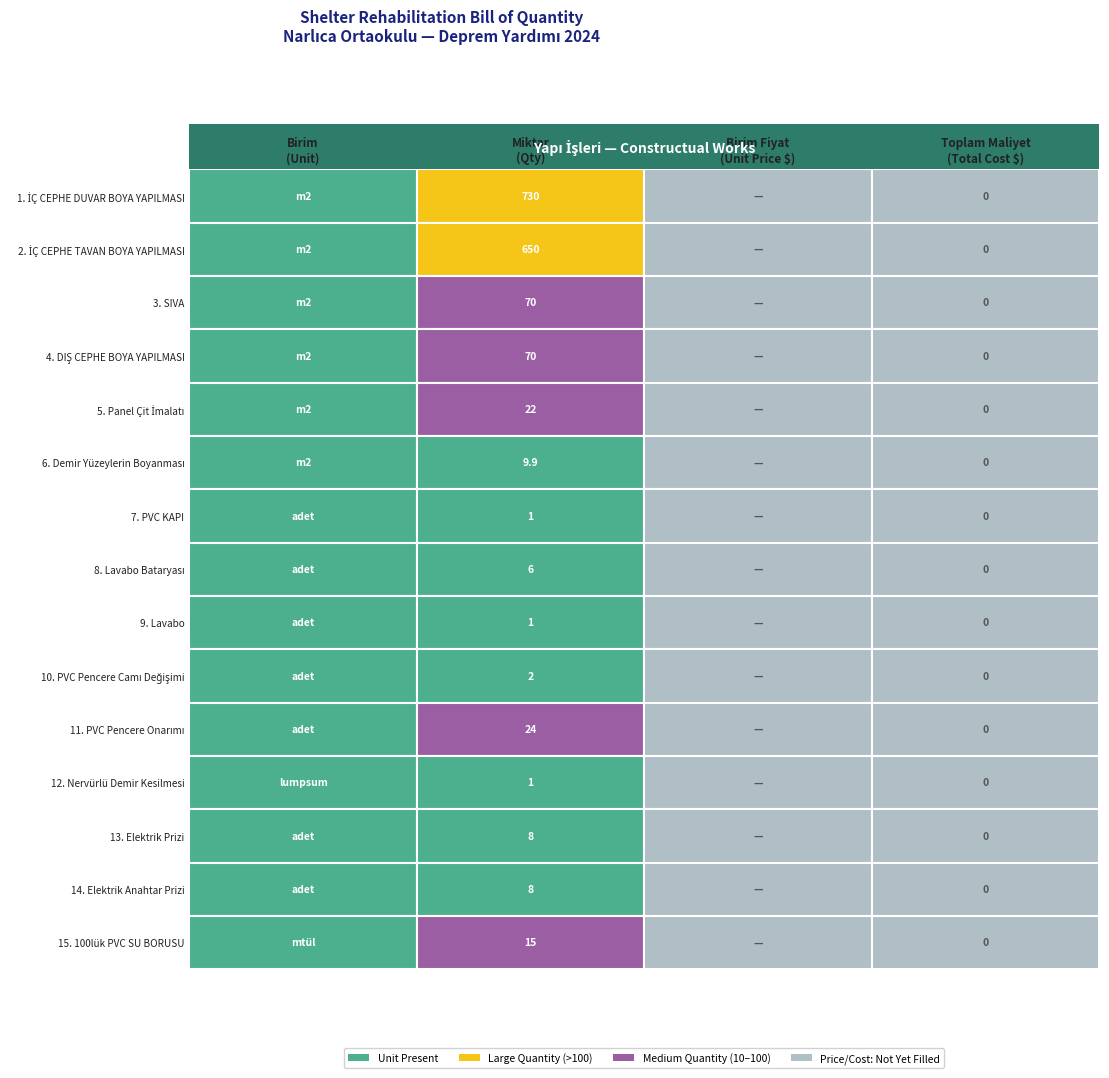

What is the sum of all DIŞ CEPHE BOYA values?

70